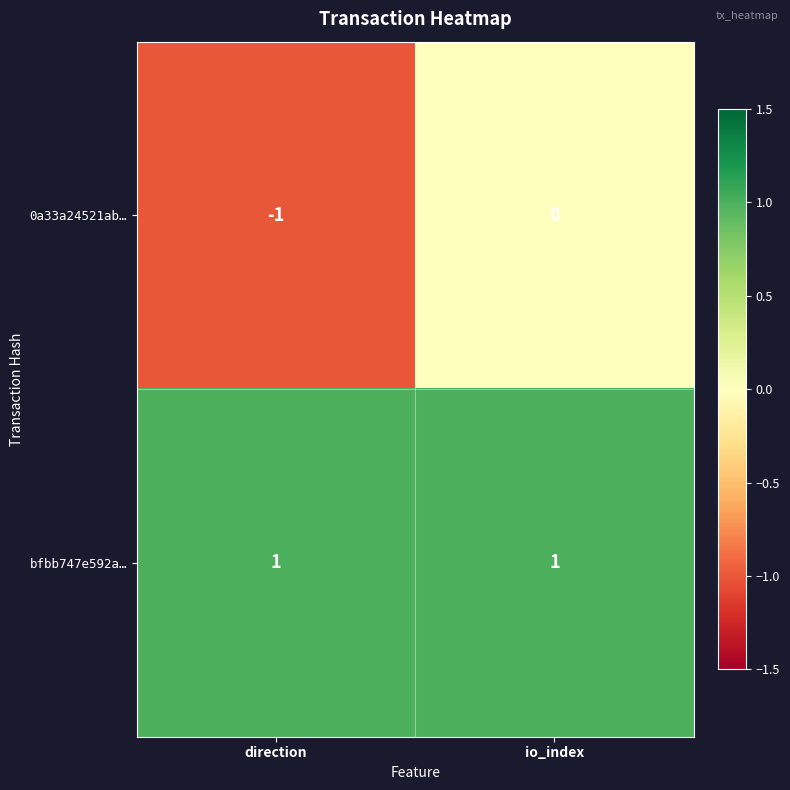

Which label corresponds to the smallest value in the chart?

direction